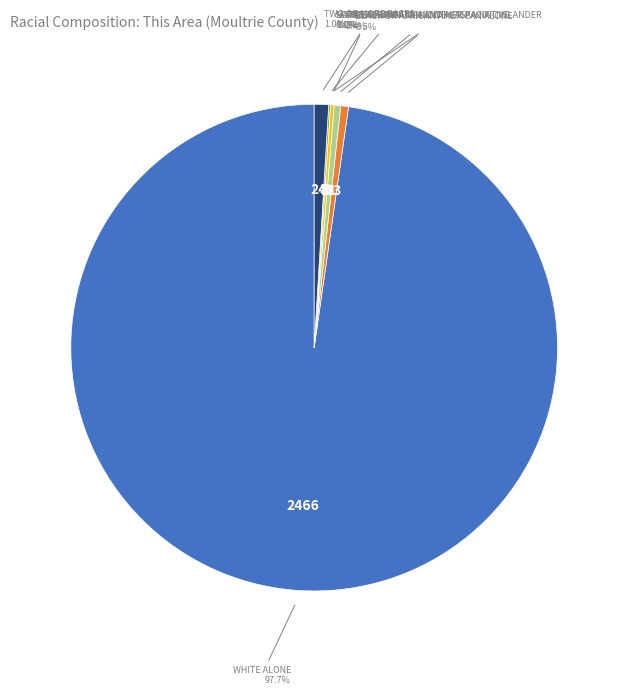

Which category accounts for the majority?

White alone